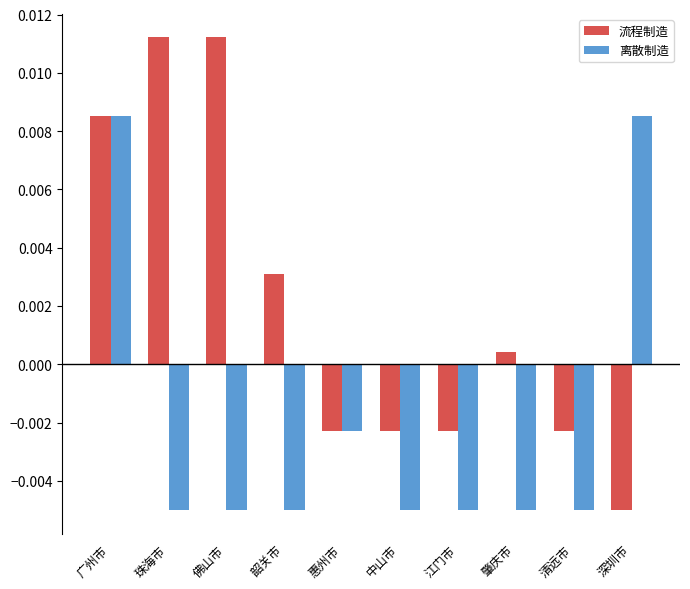

Does the chart contain stacked bars?

No